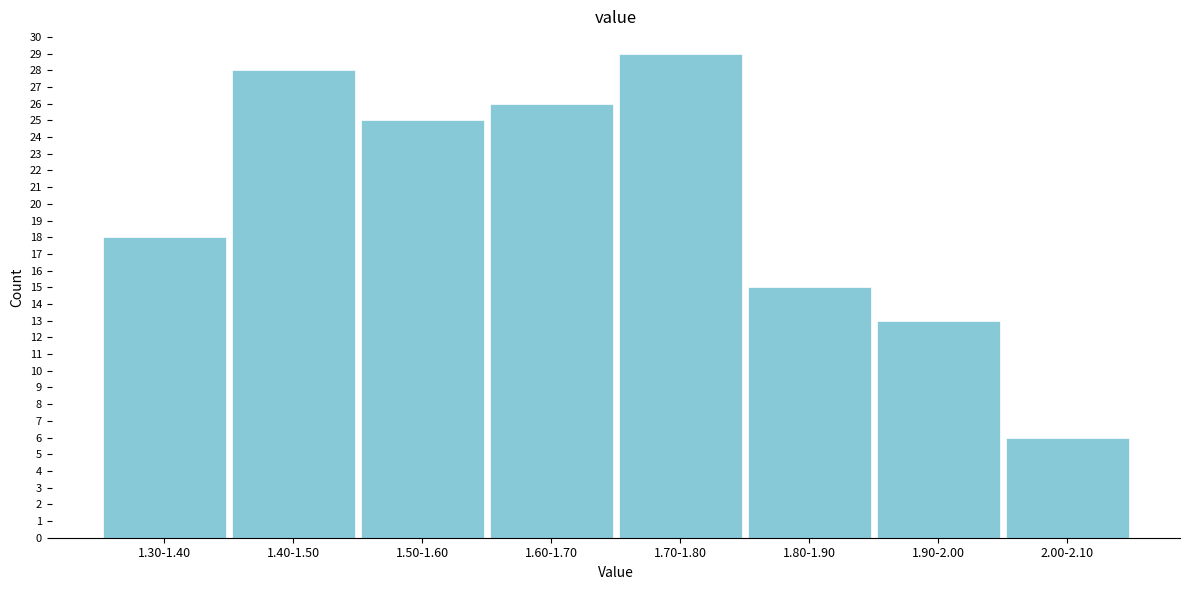

Reading left to right, what are all the values shown in this chart?

1.30-1.40=18	1.40-1.50=28	1.50-1.60=25	1.60-1.70=26	1.70-1.80=29	1.80-1.90=15	1.90-2.00=13	2.00-2.10=6